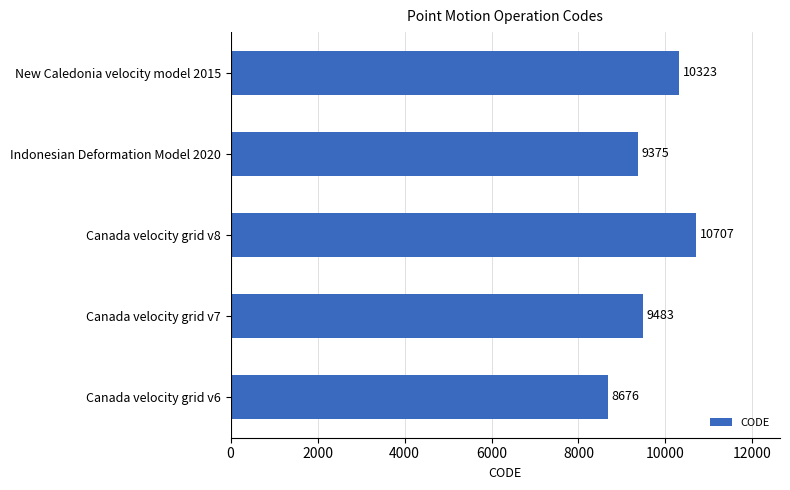

Are the bars horizontal?

Yes